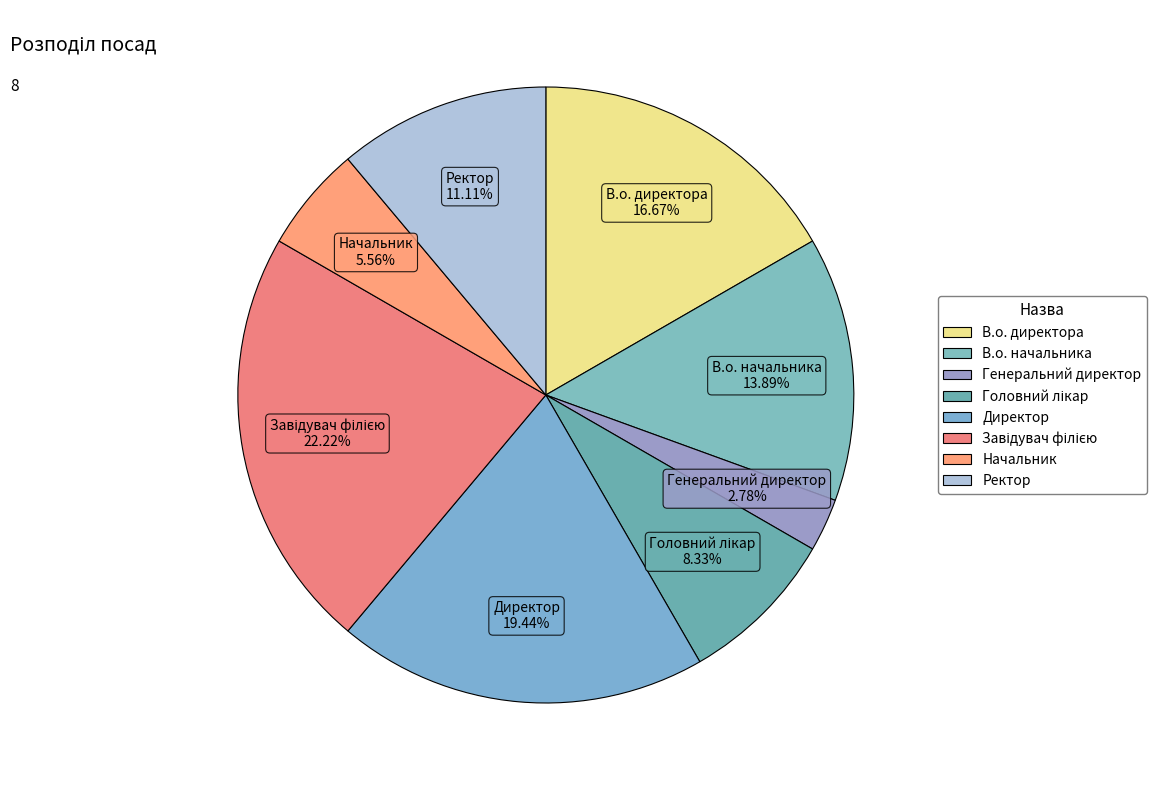

To the nearest percent, what portion does В.о. директора represent?

17%